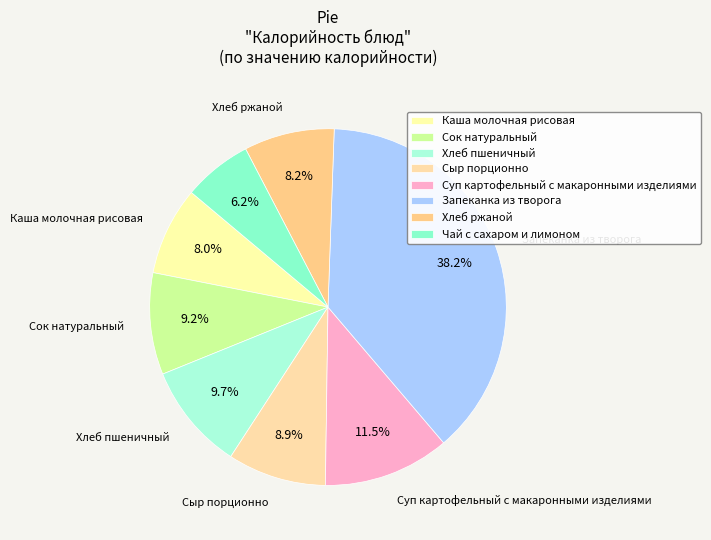

How many segments does this pie chart have?

8